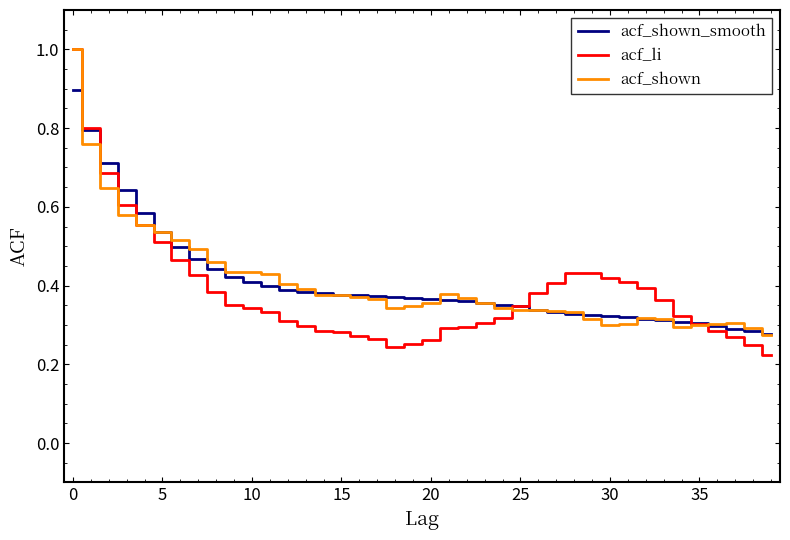

What is the maximum value shown in the chart?

1.0